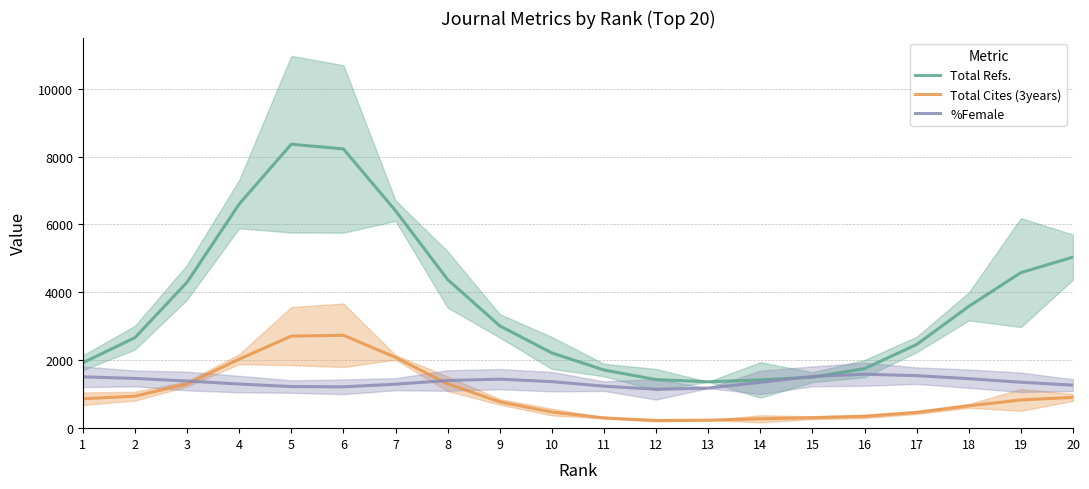

At which label does %Female first exceed 1370?

1